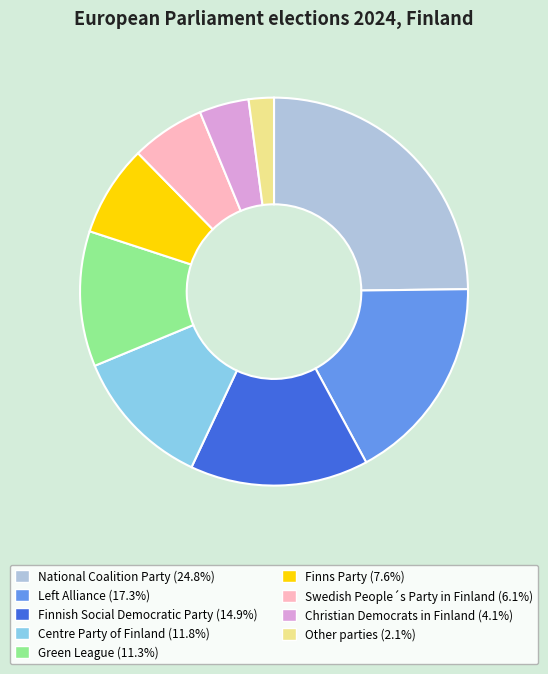

Does Swedish People´s Party in Finland represent more than half of the total?

No